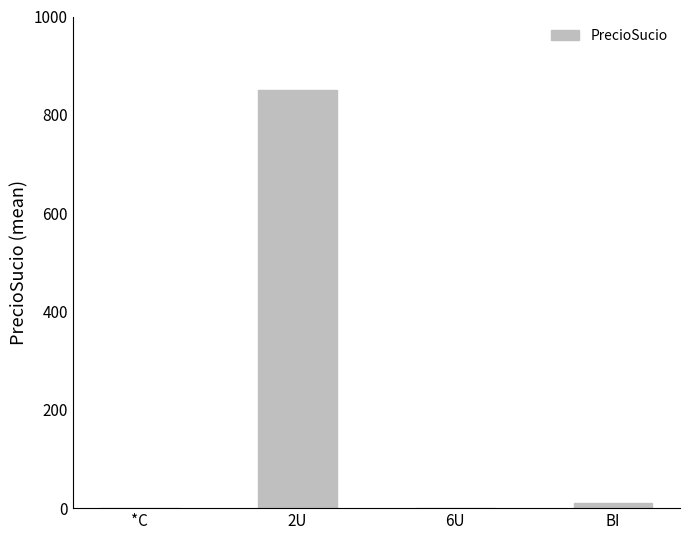

Count the number of values greater than 9.

2